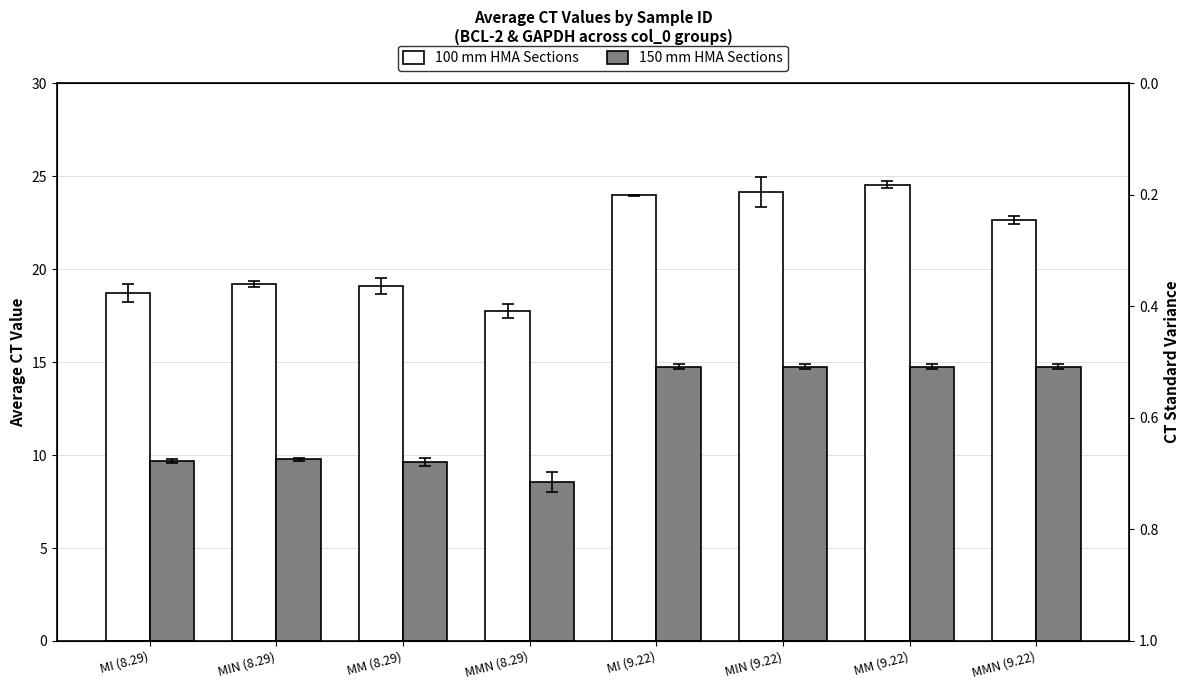

Reading right to left, transcribe all the data shown in this chart.

100 mm HMA Sections: 22.6	24.6	24.1	24.0	17.8	19.1	19.2	18.7
150 mm HMA Sections: 14.8	14.8	14.8	14.8	8.5	9.6	9.8	9.7